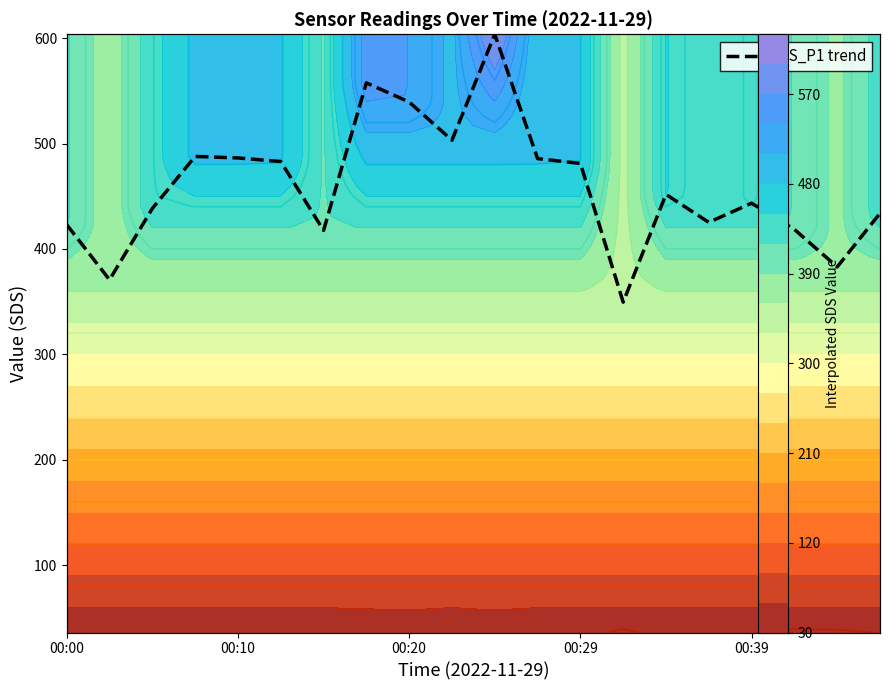

How many points are lower than both their immediate neighbors (excluding endpoints)?

6